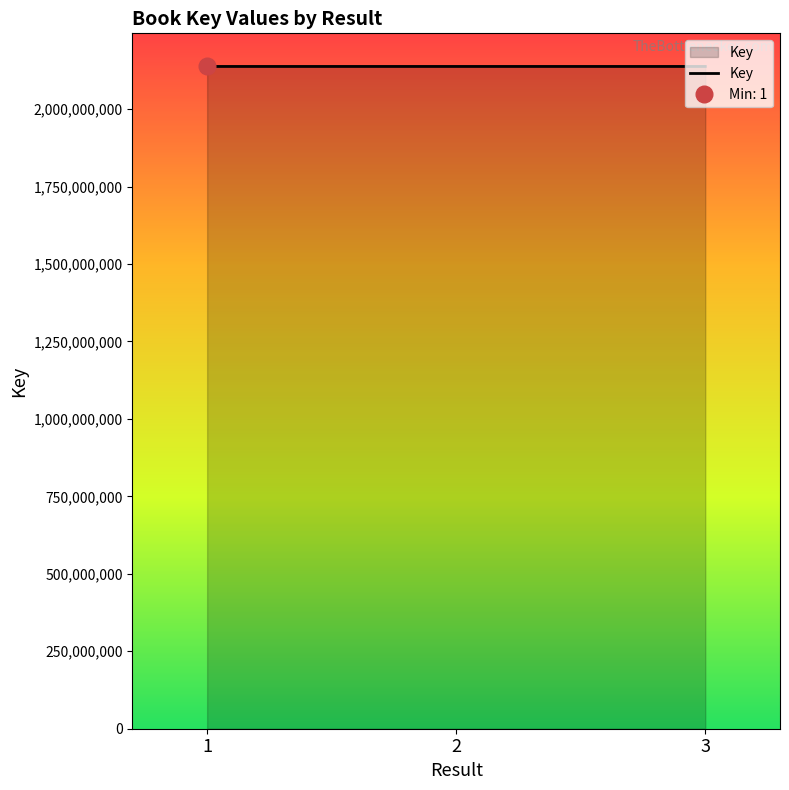

What is the smallest value displayed?

2137684234